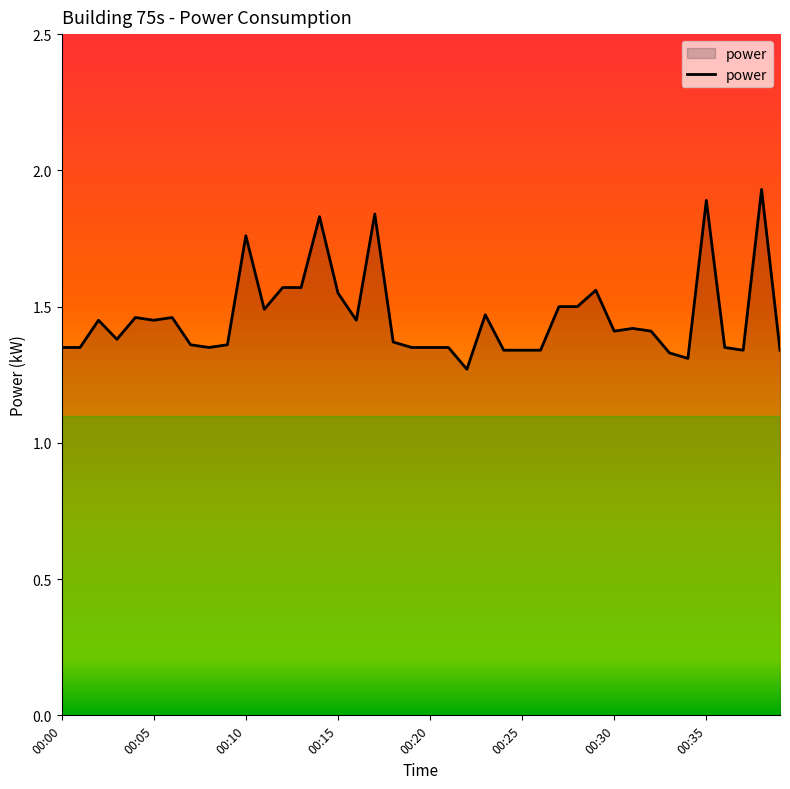

What is the difference between the maximum and minimum values?

0.7